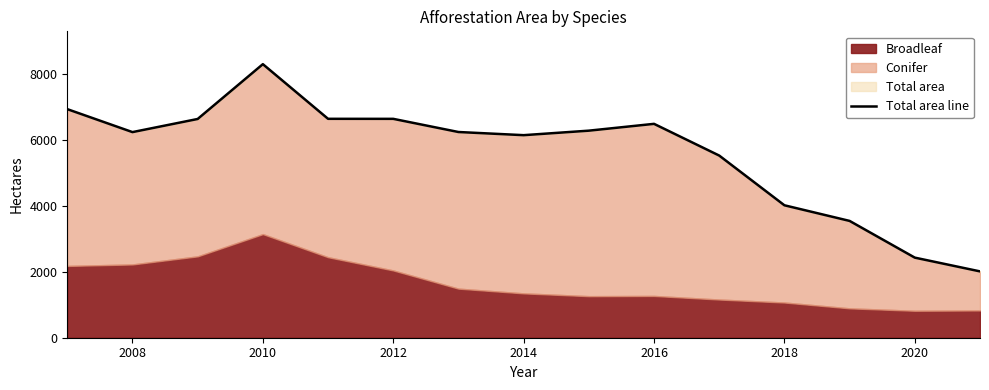

What is the maximum value shown in the chart?

8314